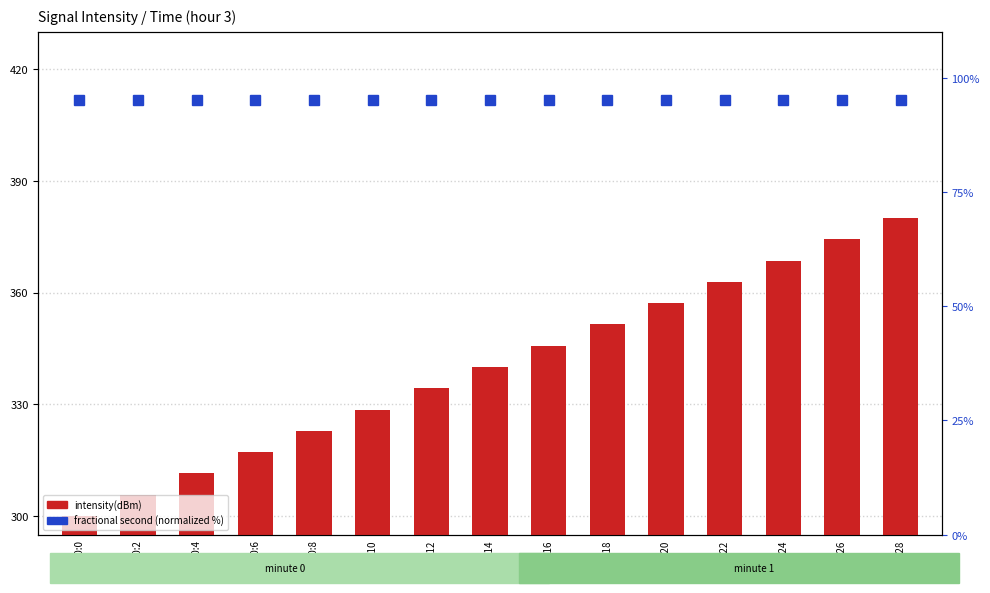

Reading right to left, list all the values displayed in this chart.

intensity(dBm): 3:0:28=380.0	3:0:26=374.3	3:0:24=368.6	3:0:22=362.9	3:0:20=357.1	3:0:18=351.4	3:0:16=345.7	3:0:14=340.0	3:0:12=334.3	3:0:10=328.6	3:0:8=322.9	3:0:6=317.1	3:0:4=311.4	3:0:2=305.7	3:0:0=300.0
fractional second (normalized): 3:0:28=95.0	3:0:26=95.0	3:0:24=95.0	3:0:22=95.0	3:0:20=95.0	3:0:18=95.0	3:0:16=95.0	3:0:14=95.0	3:0:12=95.0	3:0:10=95.0	3:0:8=95.0	3:0:6=95.0	3:0:4=95.0	3:0:2=95.0	3:0:0=95.0